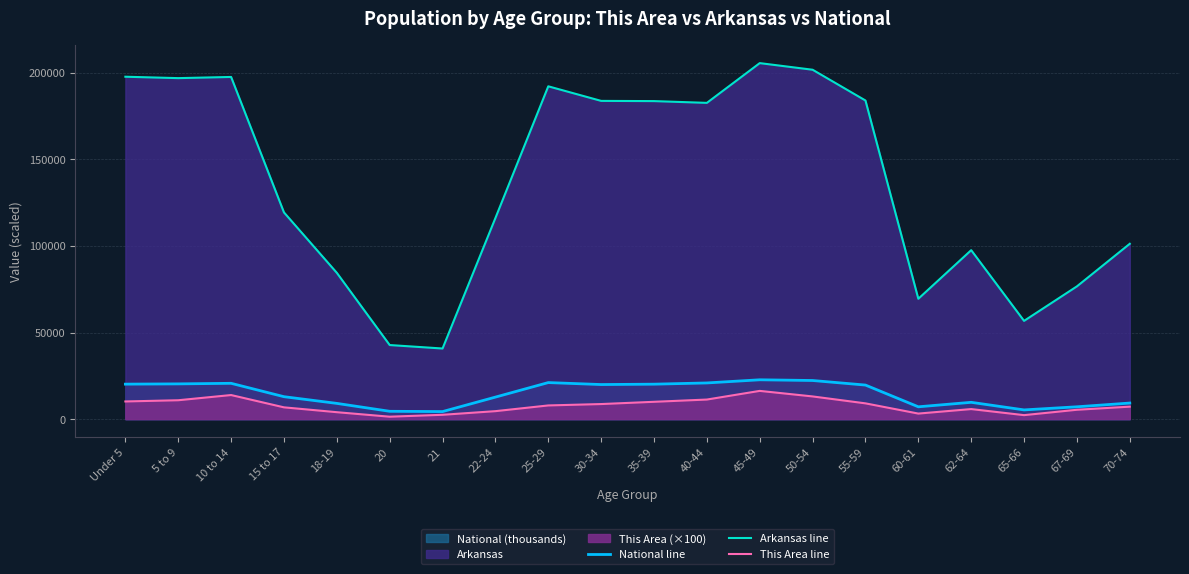

How many distinct data groups are displayed?

3